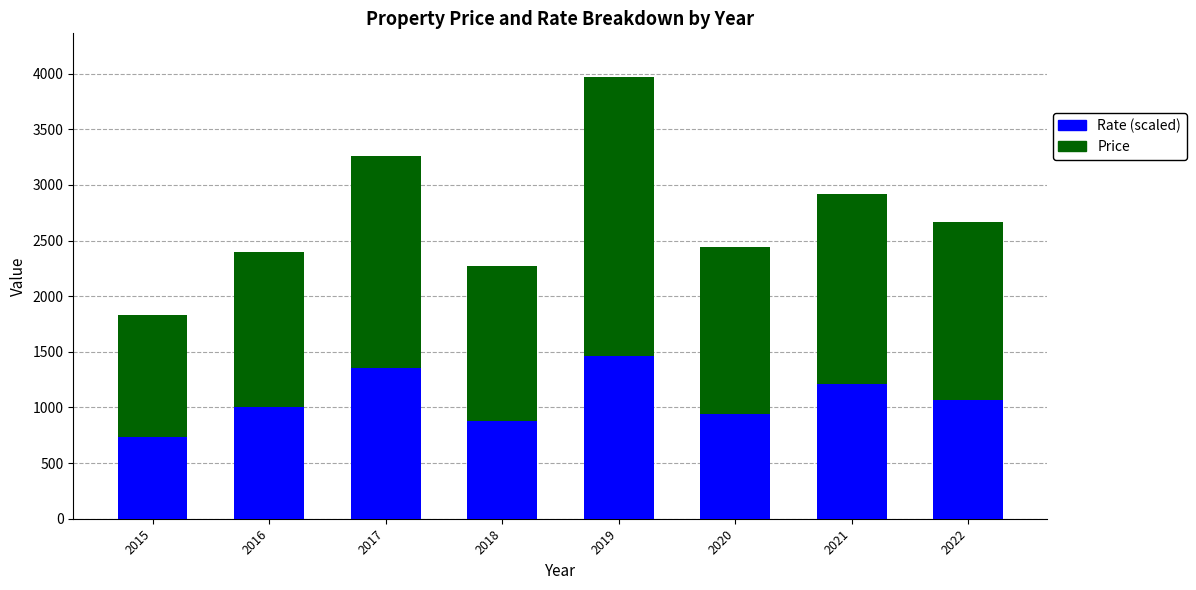

At which category is the sum across all series the highest?

2019